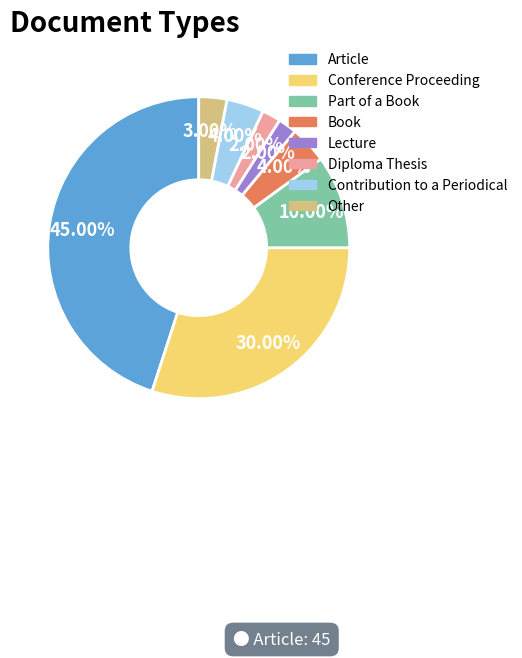

The Conference Proceeding slice represents 30% of the pie. True or false?

True